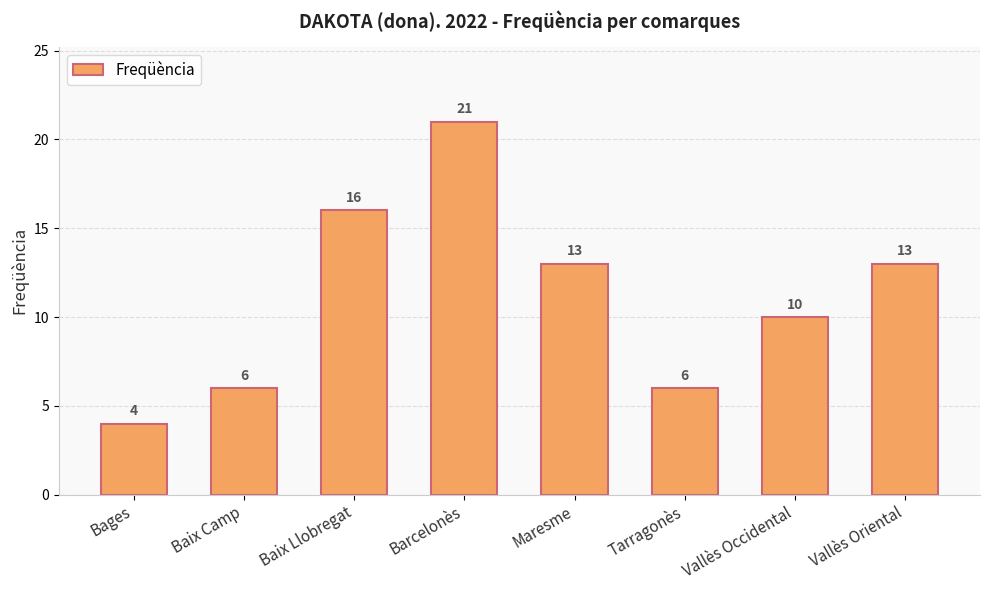

What is the approximate value at Tarragonès, to the nearest 5?

5